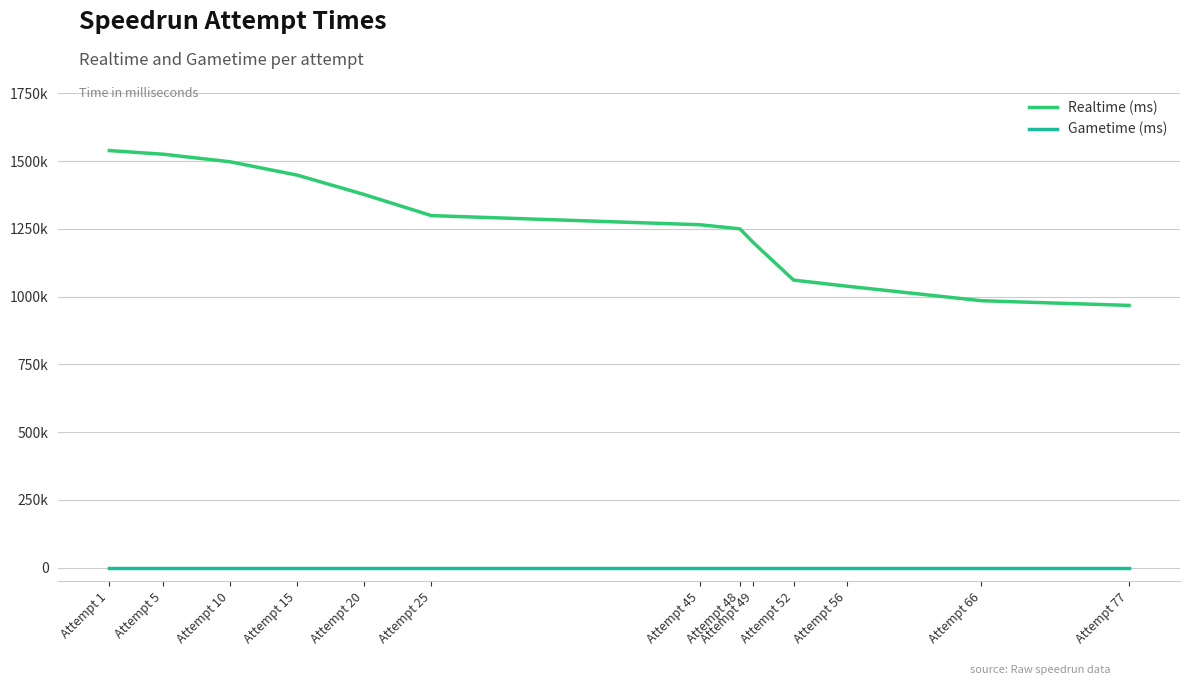

What is the average value of the Realtime (ms) series?

1265676